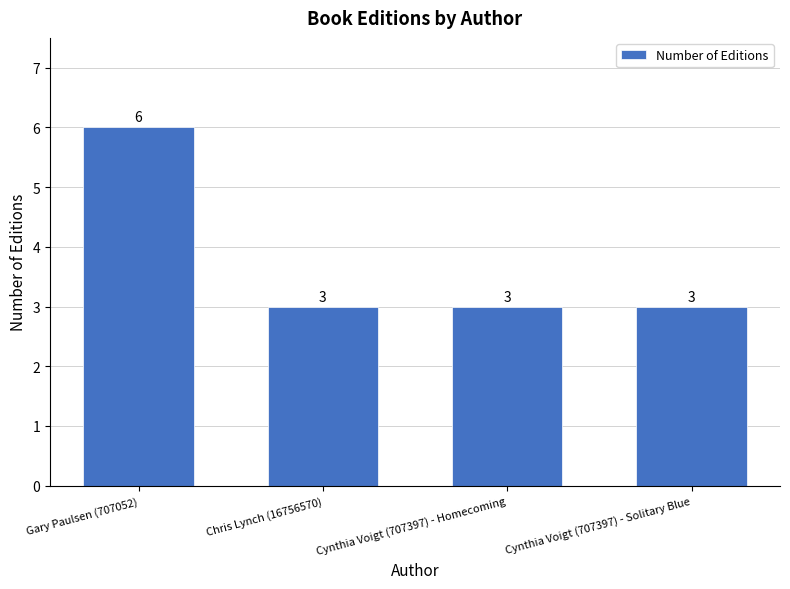

What is the maximum value shown in the chart?

6